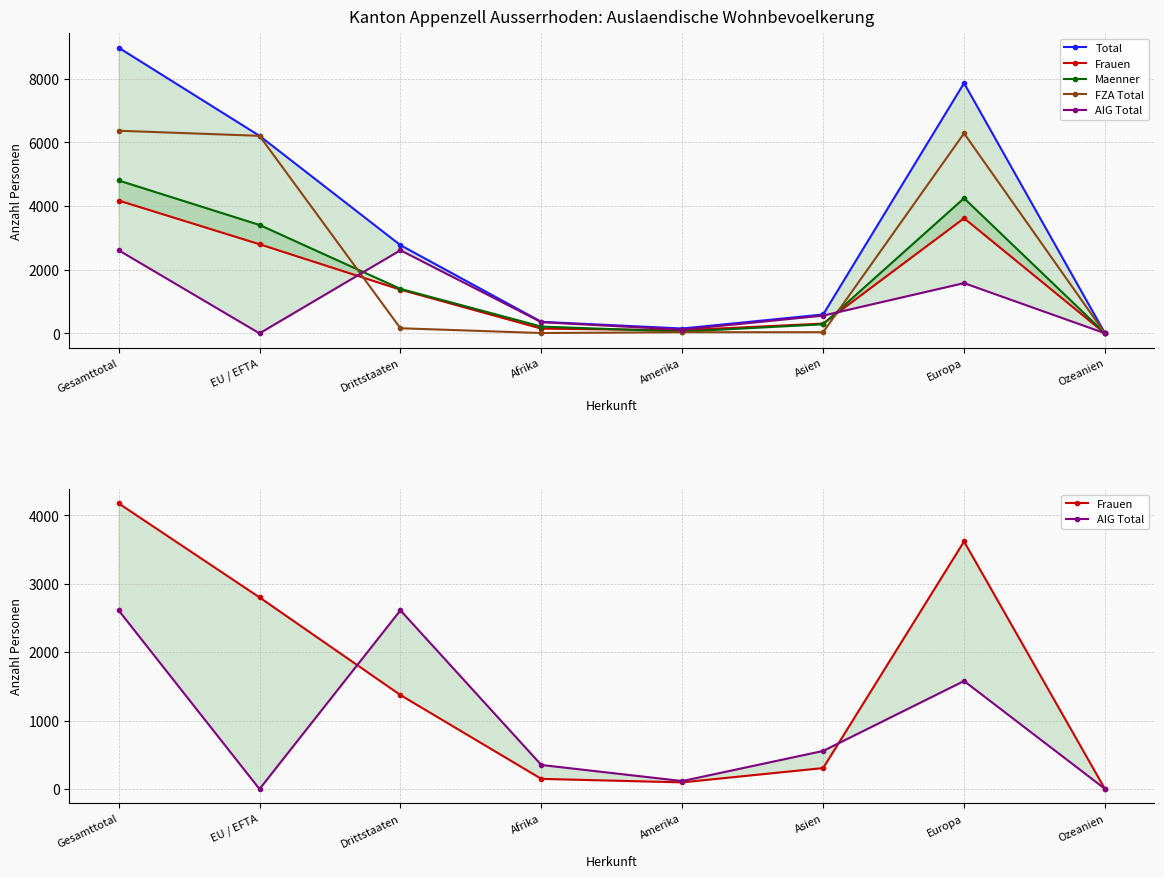

What is the approximate value of Total at Asien?

593